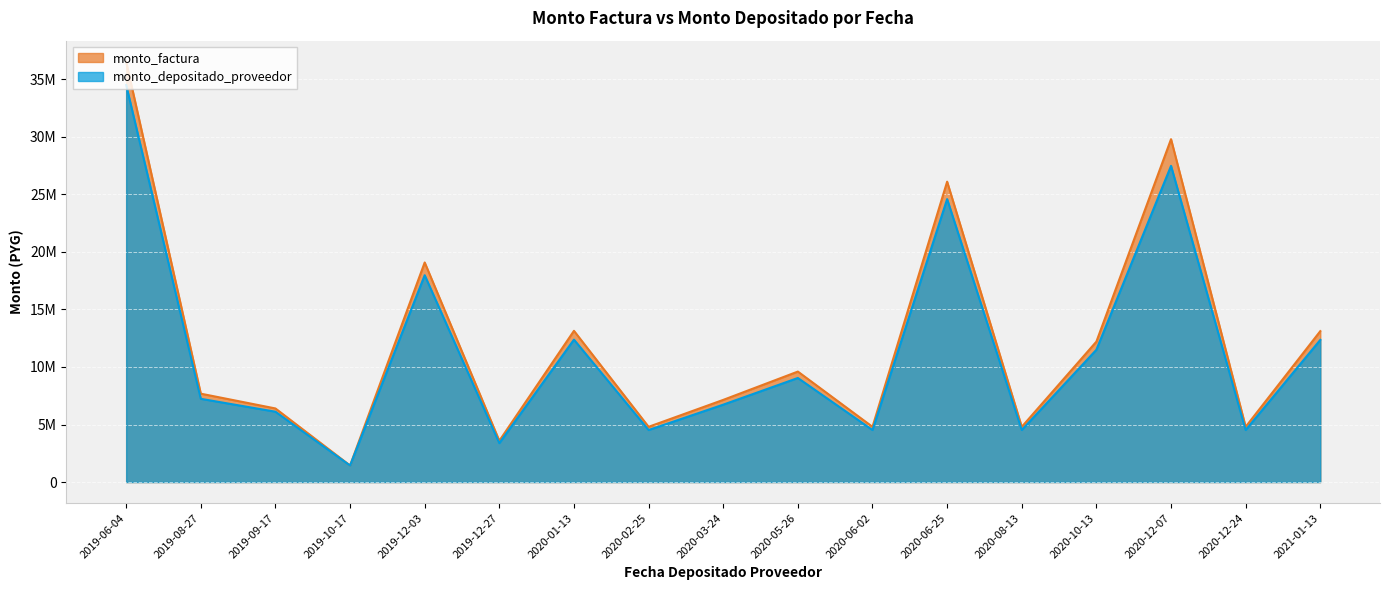

Rank the series at 2019-12-03 from highest to lowest value.

monto_factura, monto_depositado_proveedor